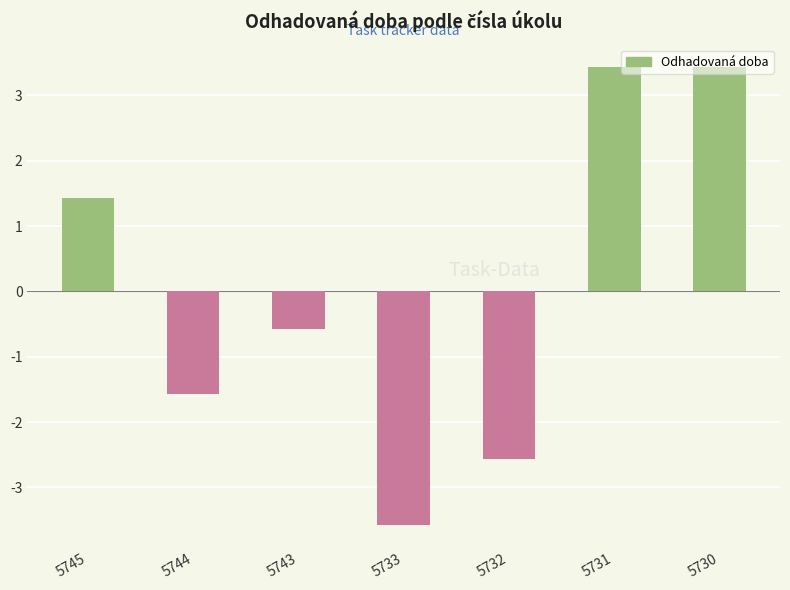

Which label corresponds to the smallest value in the chart?

5733